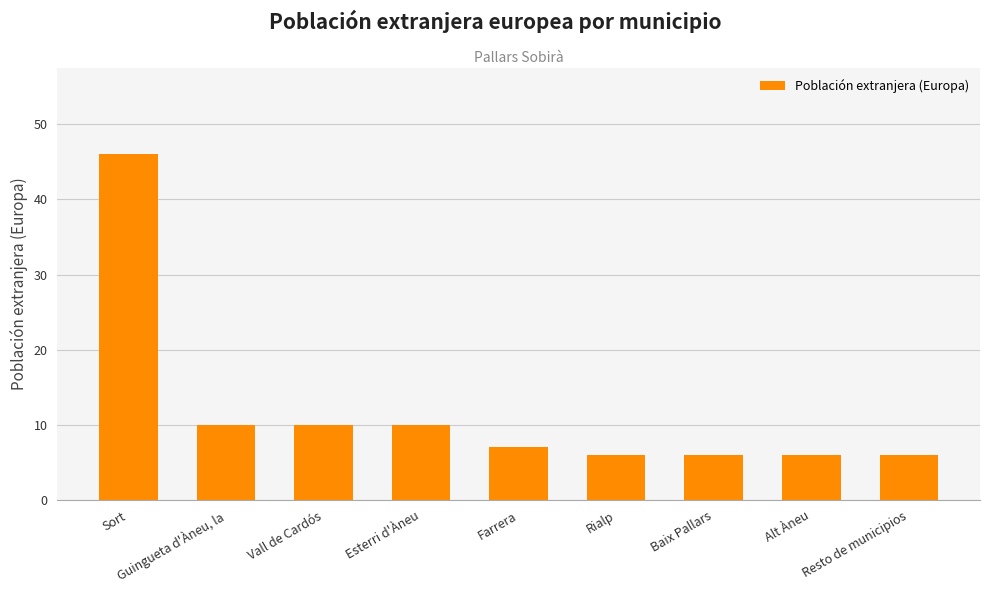

What is the sum of the values at Baix Pallars and Resto de municipios?

12